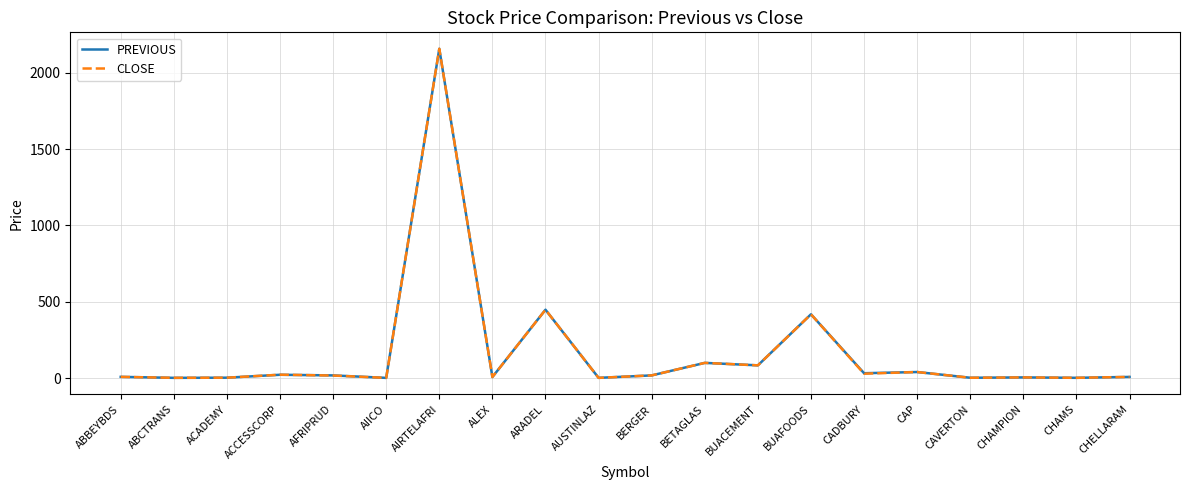

Is the value of CLOSE at BUAFOODS greater than the value of PREVIOUS at AIRTELAFRI?

No